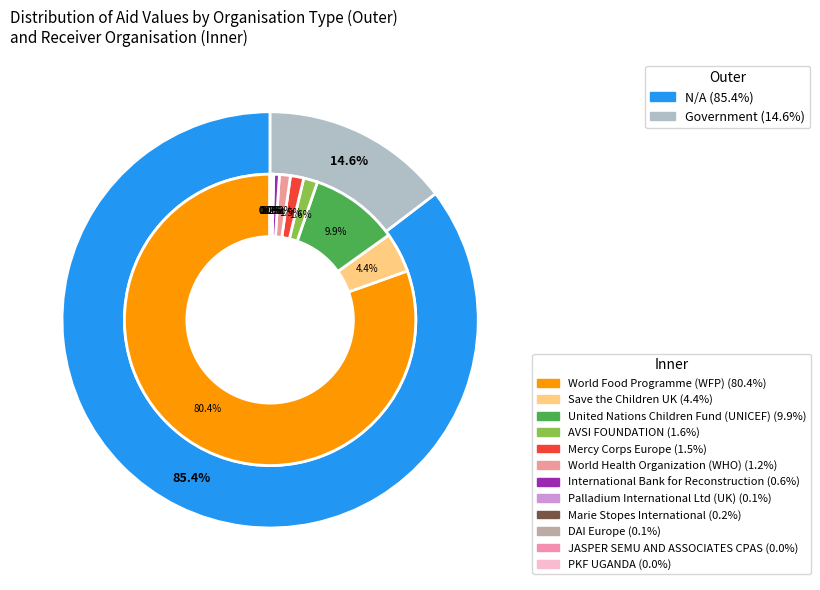

What is the change in value from Mercy Corps Europe to International Bank for Reconstruction?

-1100000.0